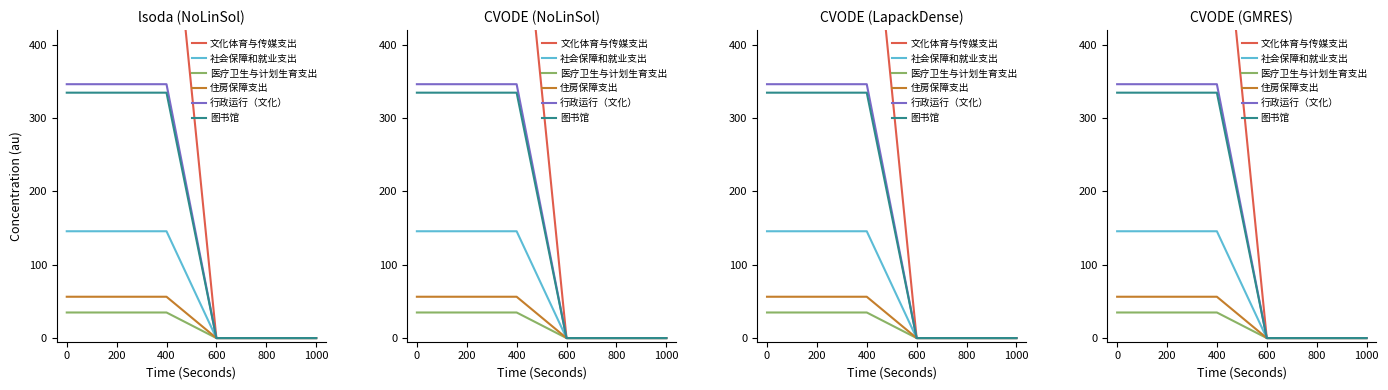

What is the sum of the 行政运行（文化） values at 1000 and 0?

346.2